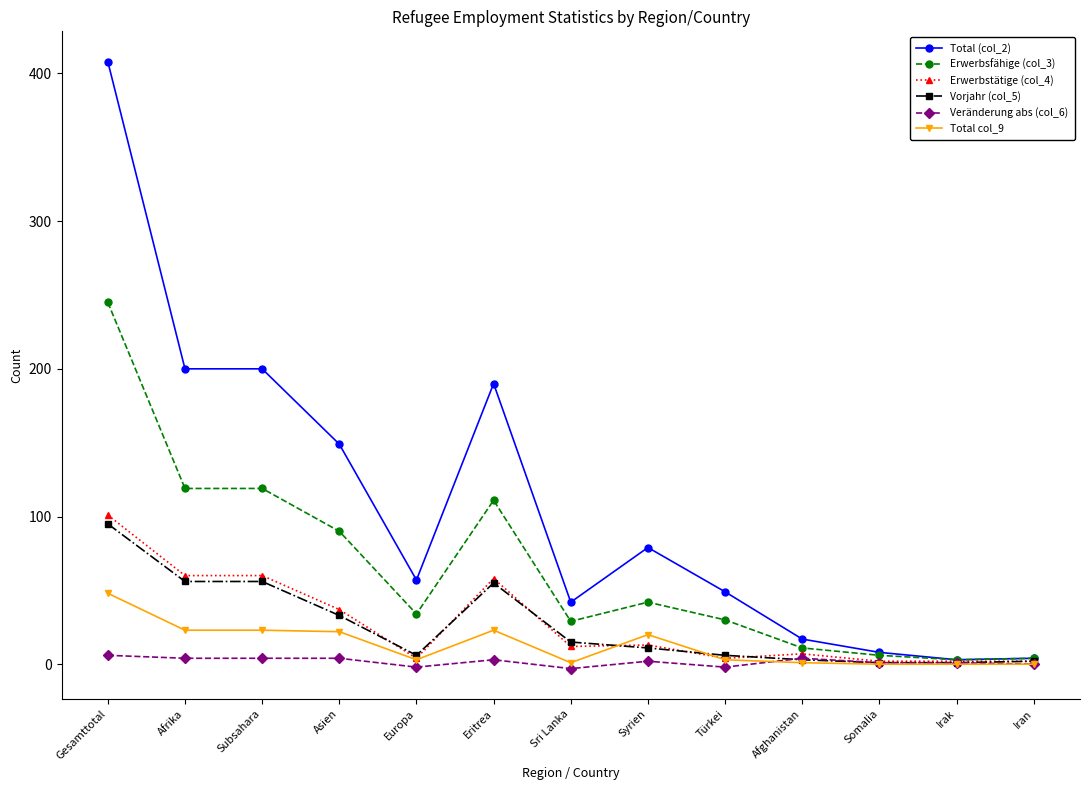

Does the chart display data point markers on the line(s)?

Yes